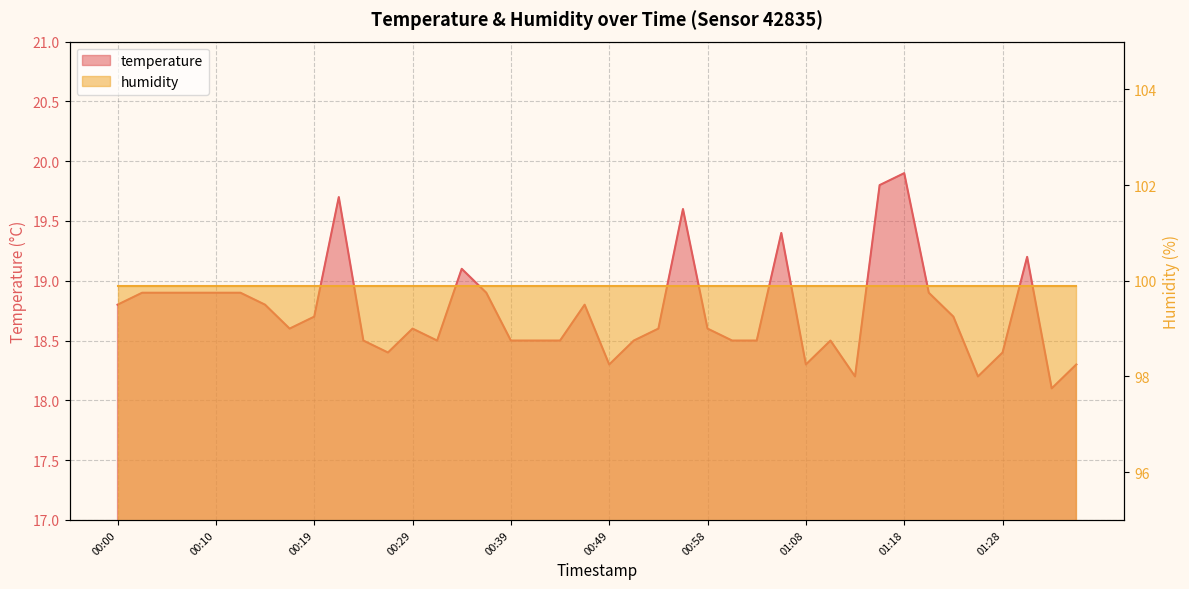

At which label is the value closest to 19?

00:02